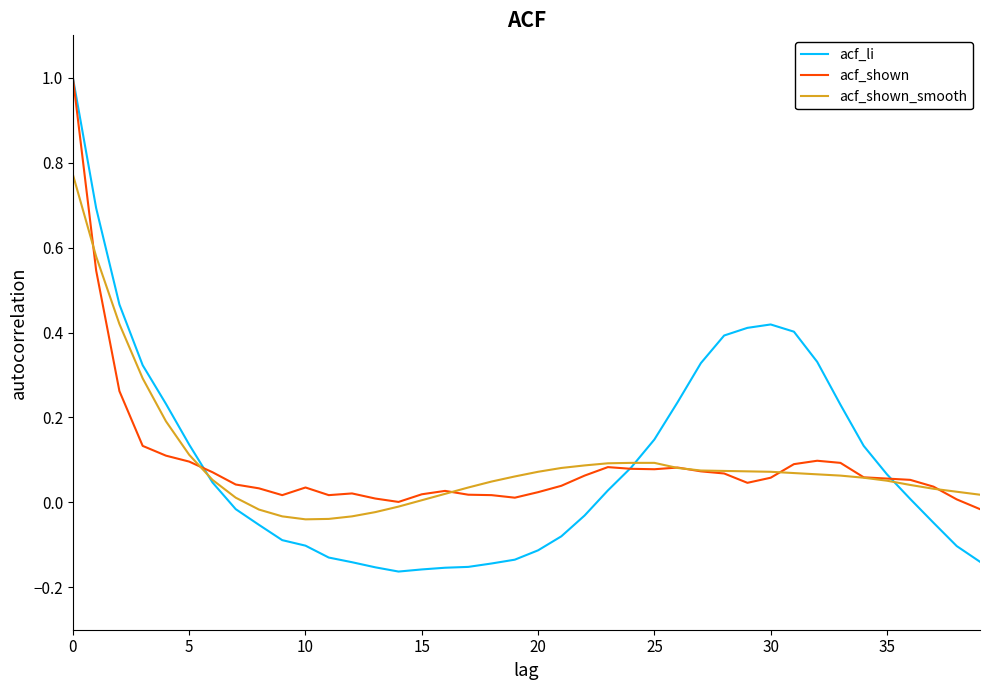

Which series has the widest spread of values?

acf_li